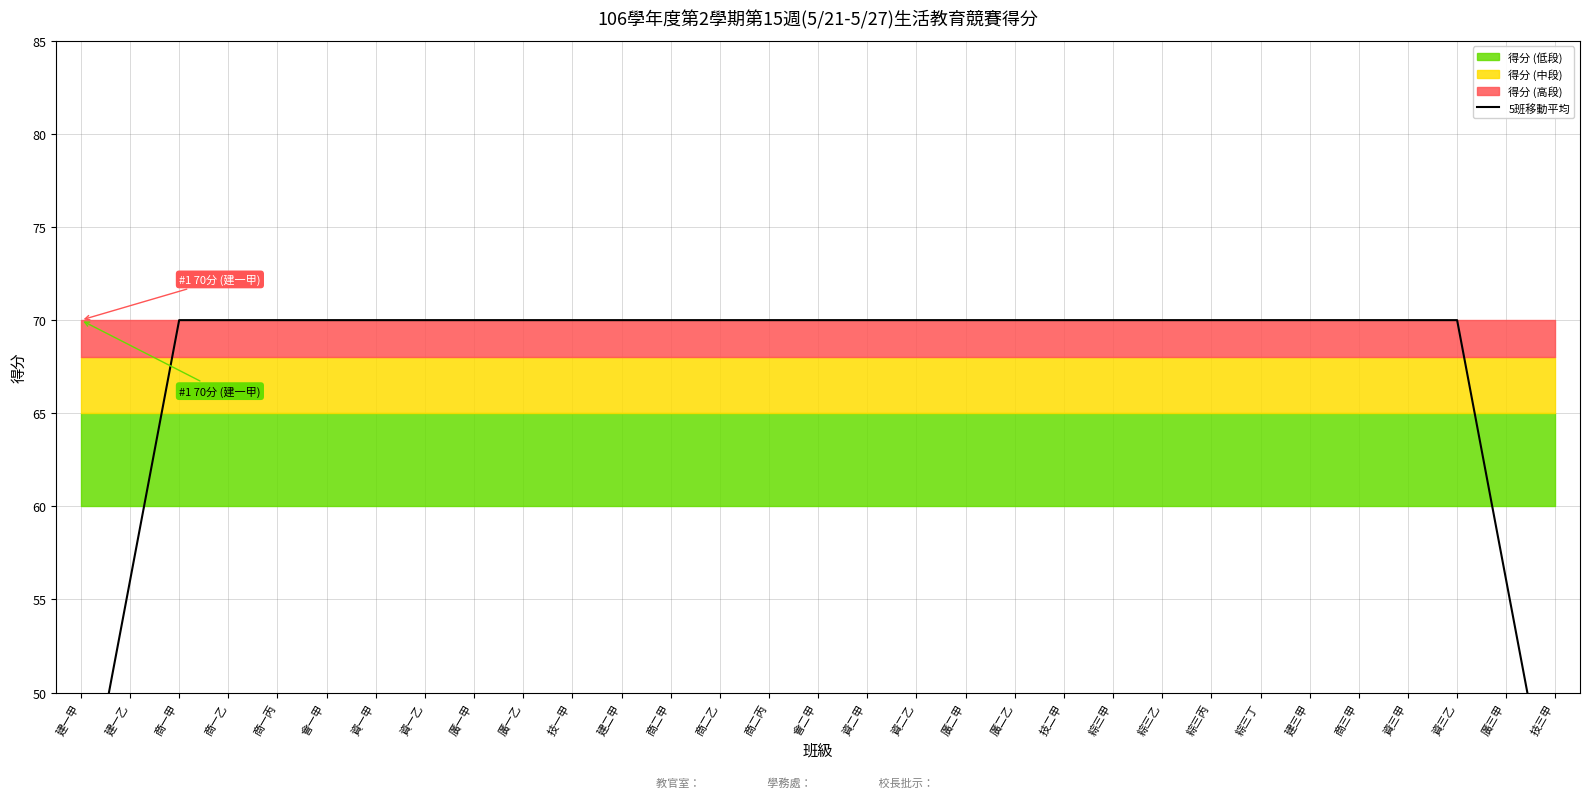

How many lines are shown in the chart?

1